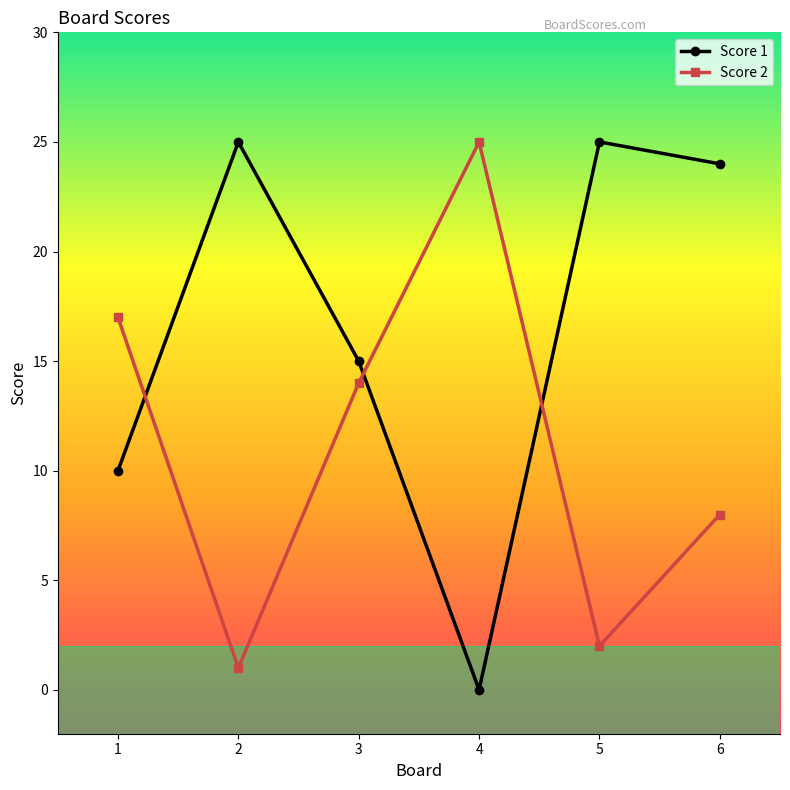

What is the highest value of the Score 1 series?

25